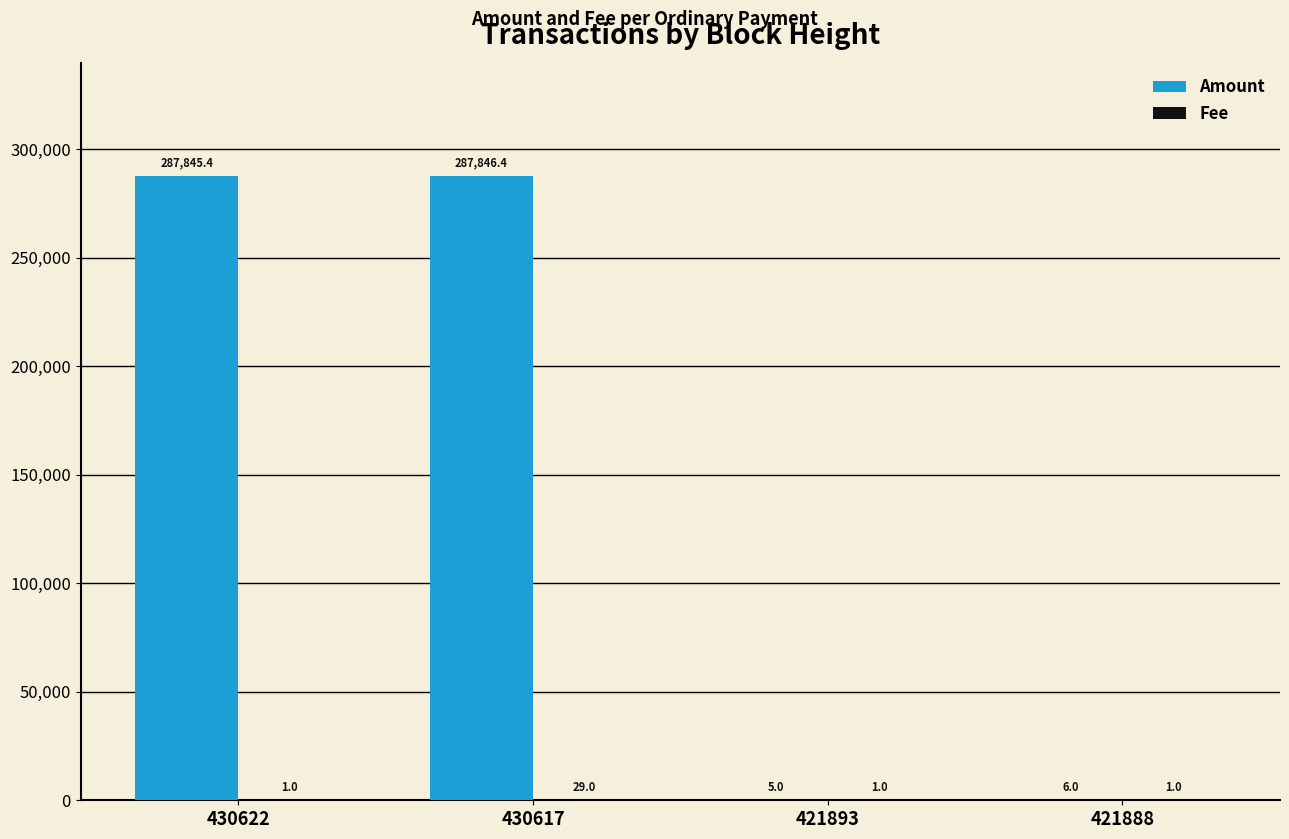

The value of Amount at 430617 is 287846.4. True or false?

True